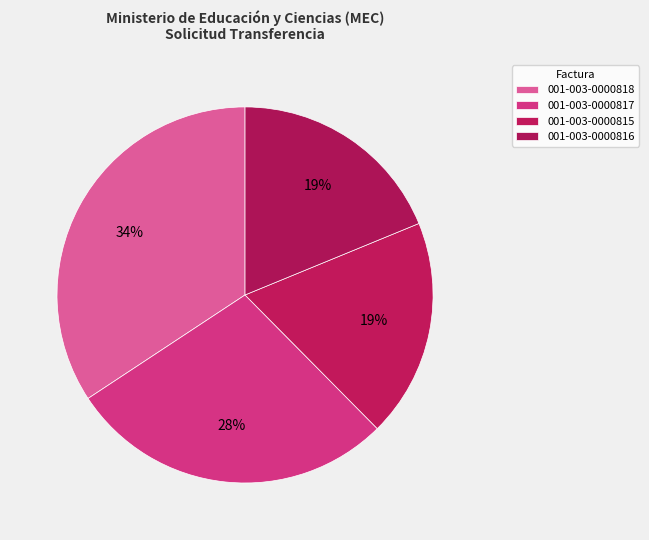

To the nearest percent, what percentage of the pie is 001-003-0000815?

19%